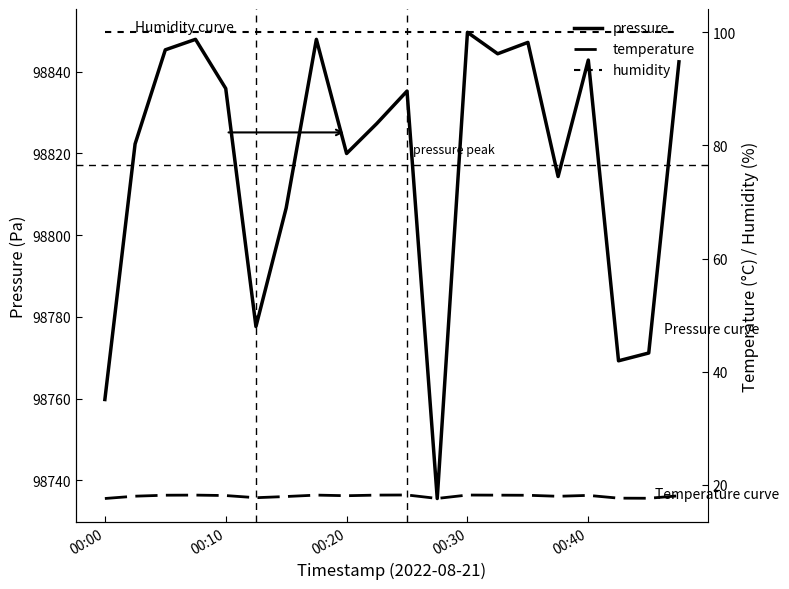

What is the highest value of the pressure series?

98849.6